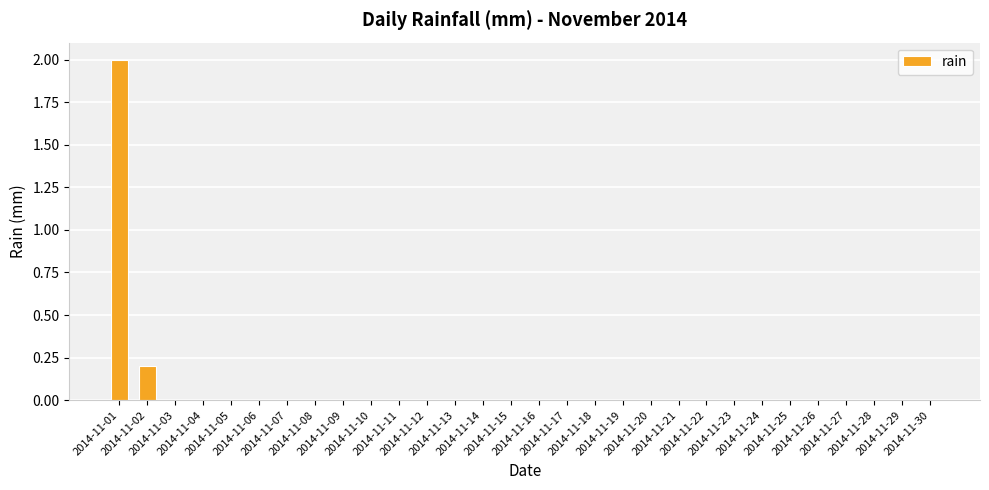

What is the sum of all values?

2.2